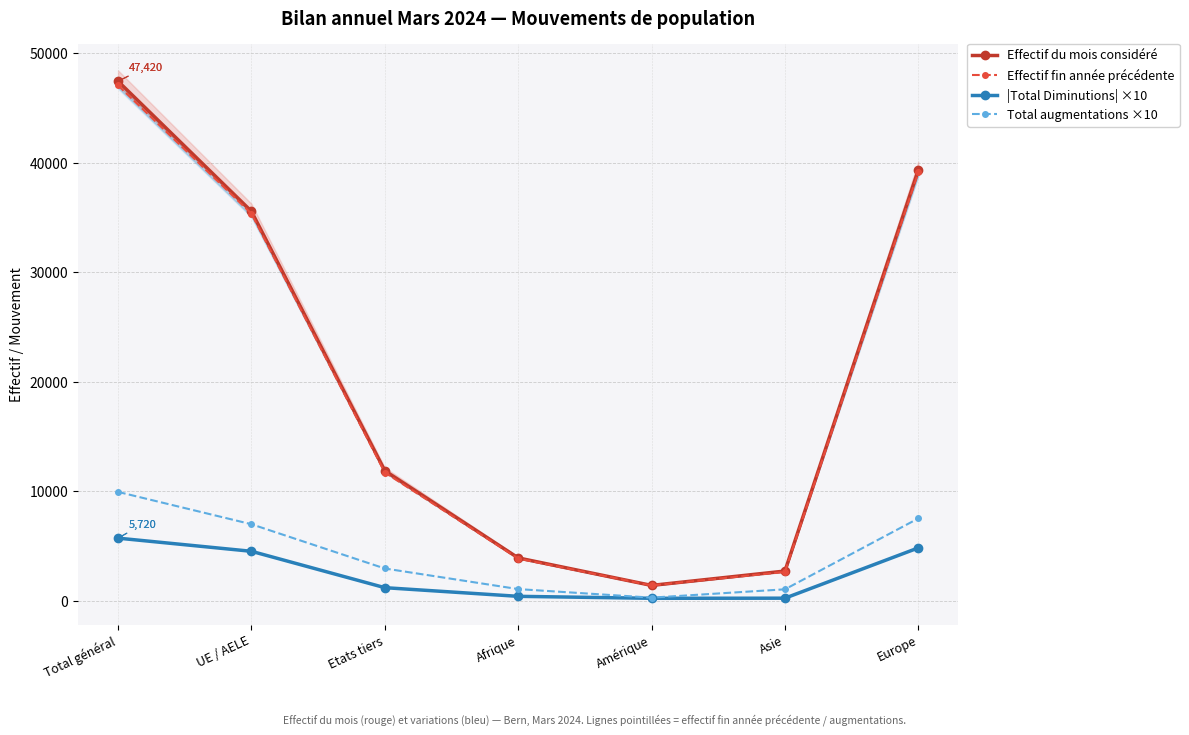

Which series has the largest range (max minus min)?

Effectif du mois considéré